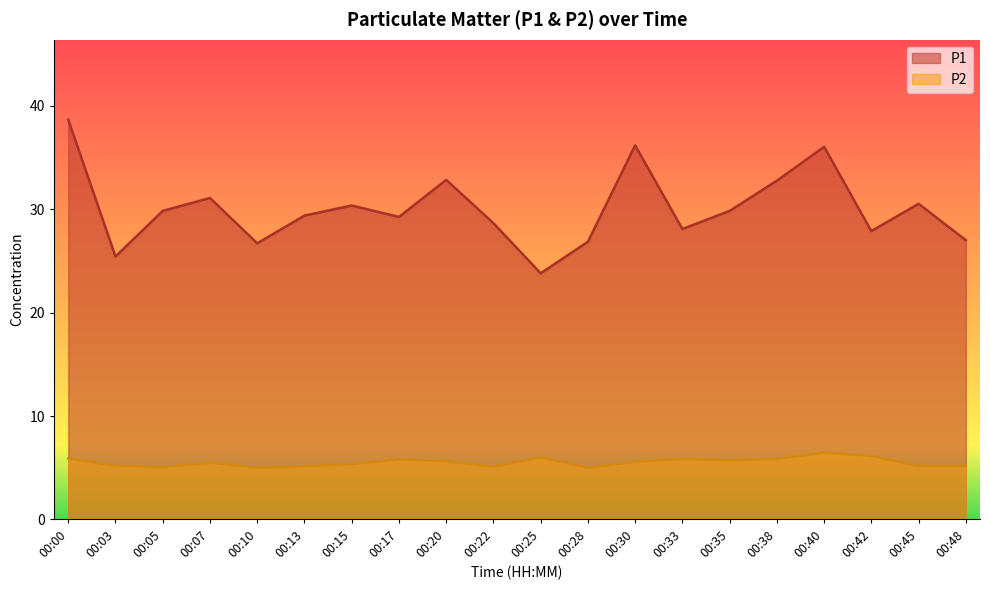

True or false: P1 and P2 intersect in this chart.

False